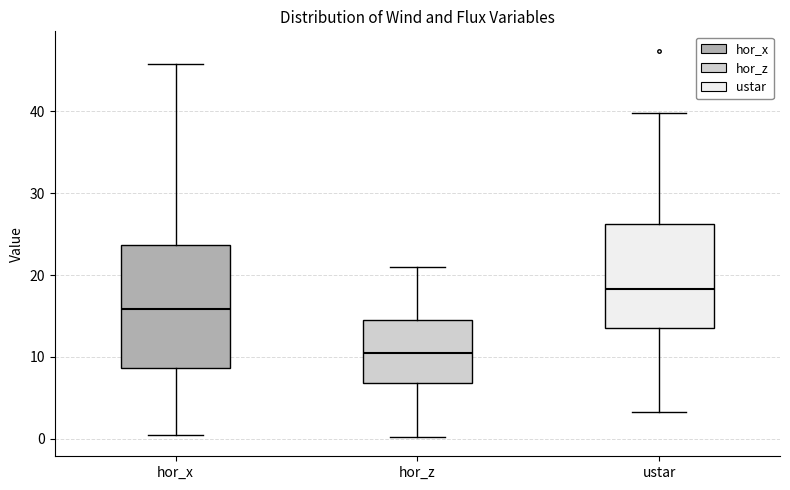

Reading left to right, transcribe this box plot: for each box, give where its median line is, the range the box spans, and where its two whiskers end, as read against the y-axis. The values are not printed on the chart, so give them approximately, as read against the axis.

hor_x: median 16, box 9 to 24, whiskers 1 to 46
hor_z: median 10, box 7 to 15, whiskers 0 to 21
ustar: median 18, box 14 to 26, whiskers 3 to 40